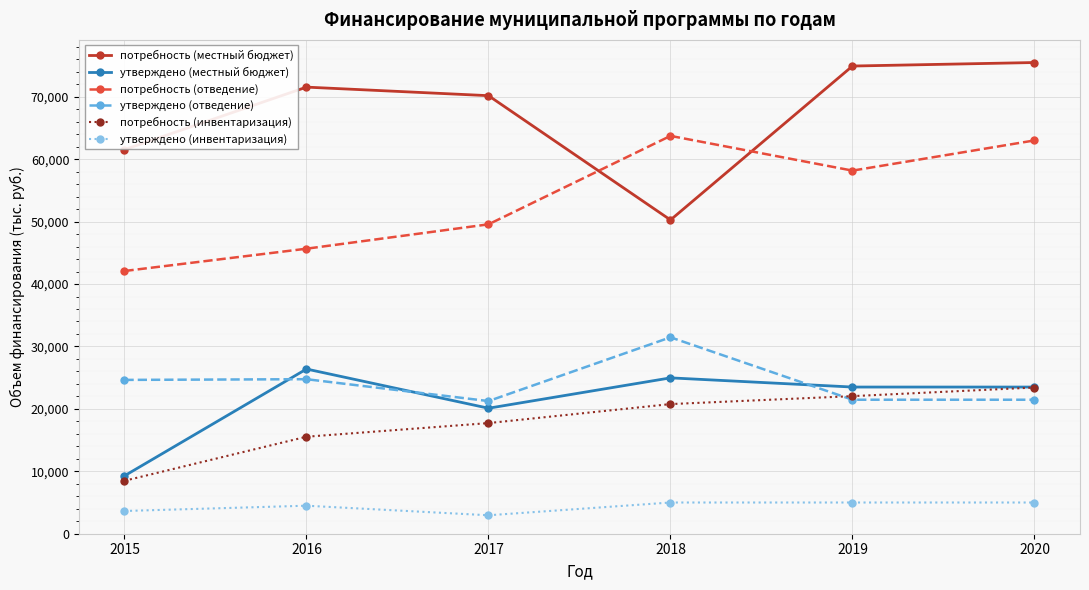

What is the average value of the потребность (местный бюджет) series?

67321.1